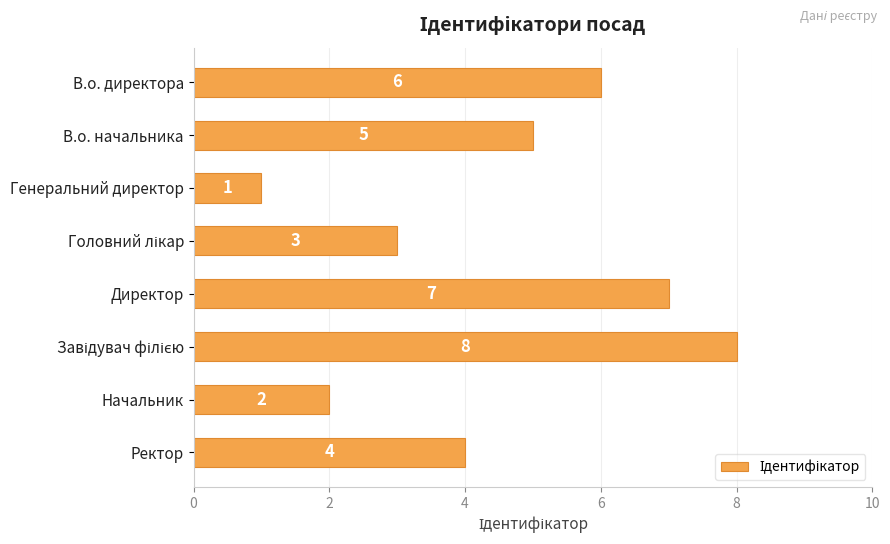

Reading top to bottom, list all the values displayed in this chart.

6	5	1	3	7	8	2	4